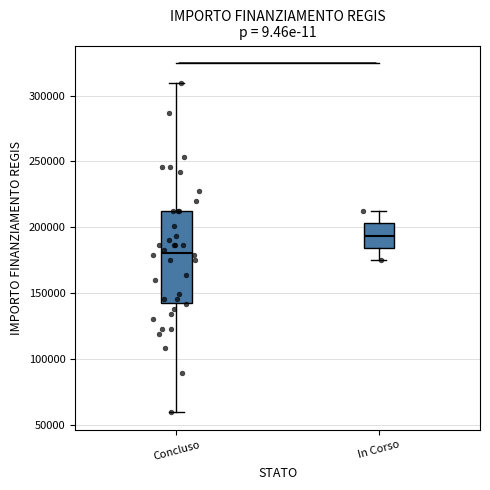

Reading left to right, read every box against the y-axis: the position of its median line, the range the box covers, and the ends of its whiskers. The values are not printed on the chart, so give them approximately, as read against the axis.

Concluso: median 180000, box 145000 to 210000, whiskers 60000 to 310000
In Corso: median 195000, box 185000 to 205000, whiskers 175000 to 210000